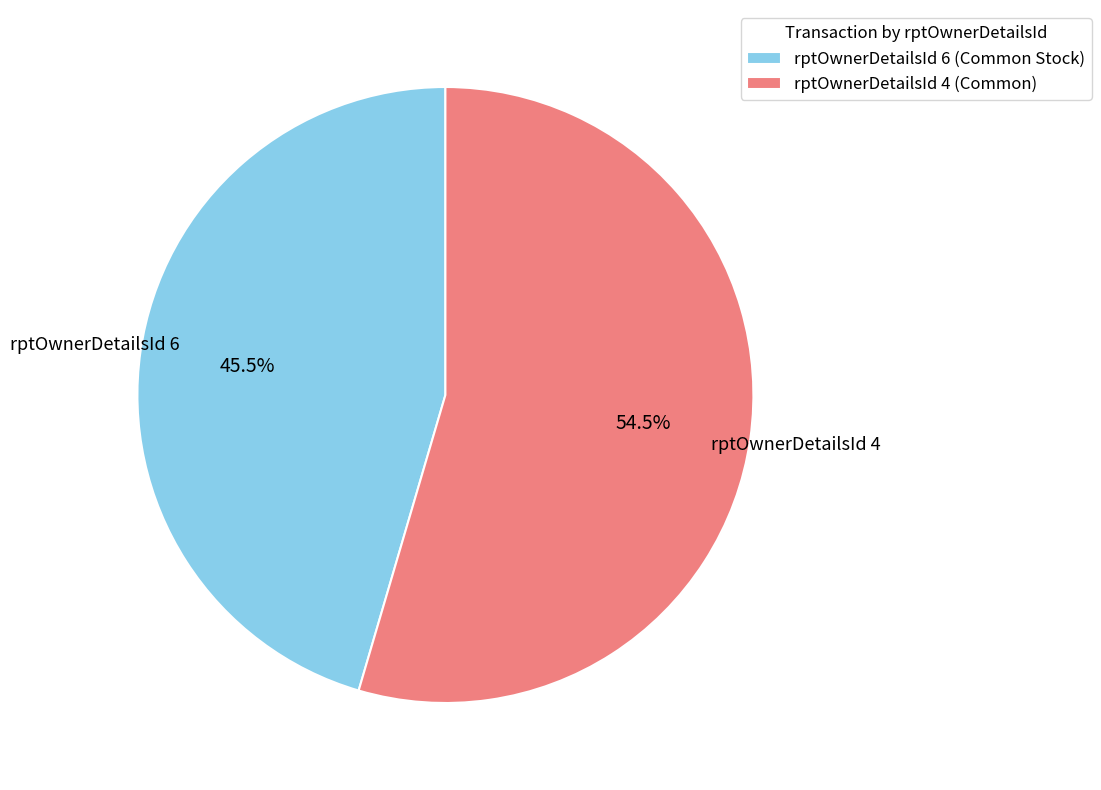

Count the number of slices in the pie.

2